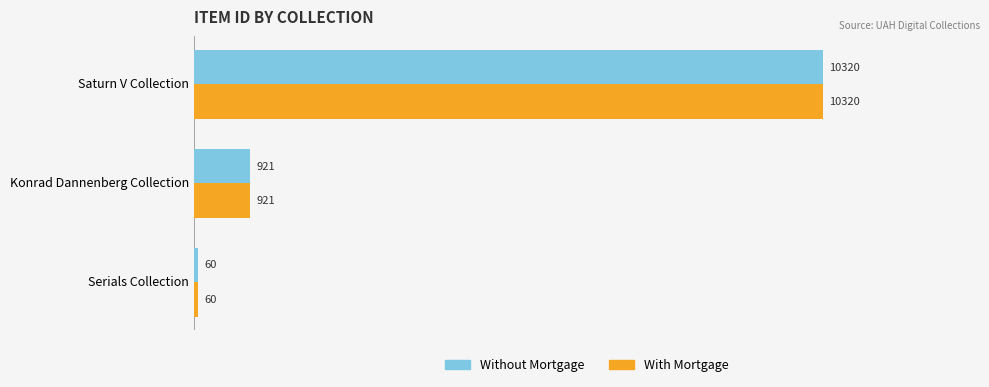

What is the sum of all Without Mortgage values?

11301